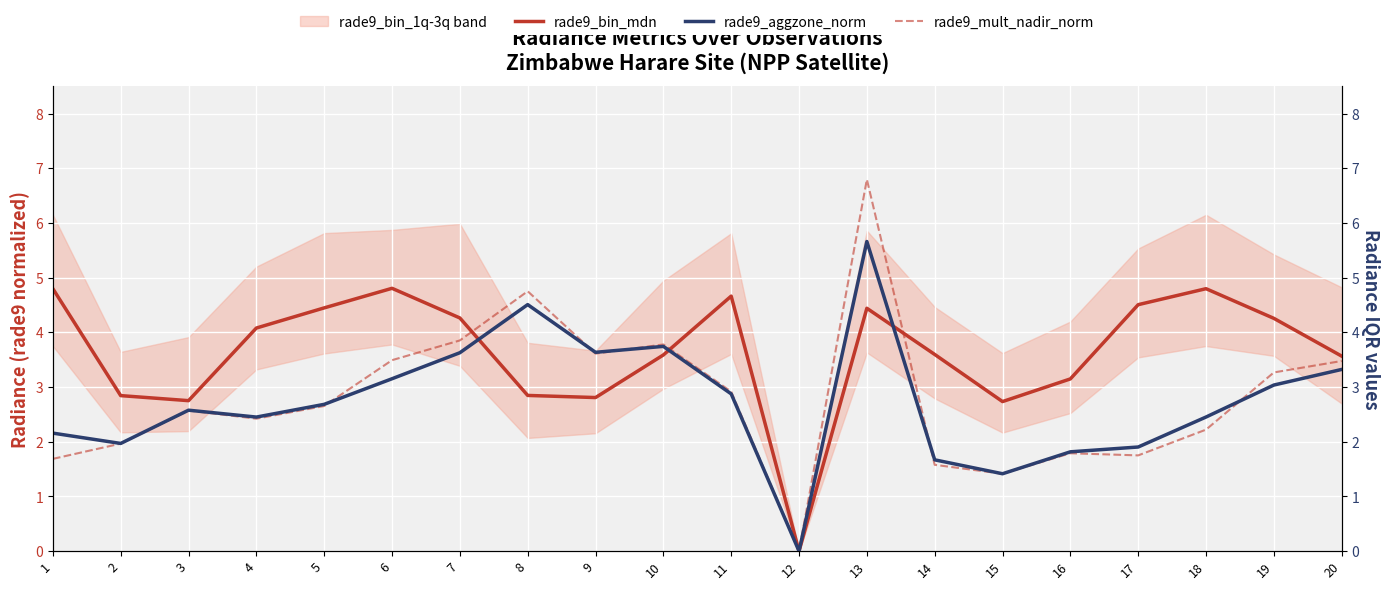

What is the sum of all rade9_aggzone_norm values?

54.7